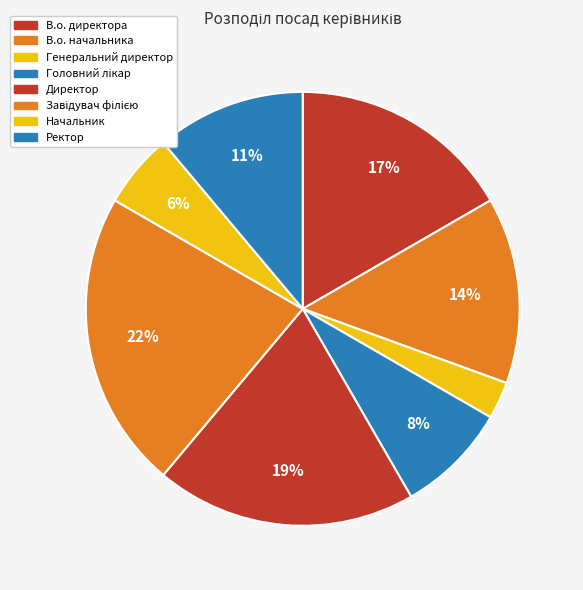

Rank the categories by value from highest to lowest.

Завідувач філією, Директор, В.о. директора, В.о. начальника, Ректор, Головний лікар, Начальник, Генеральний директор